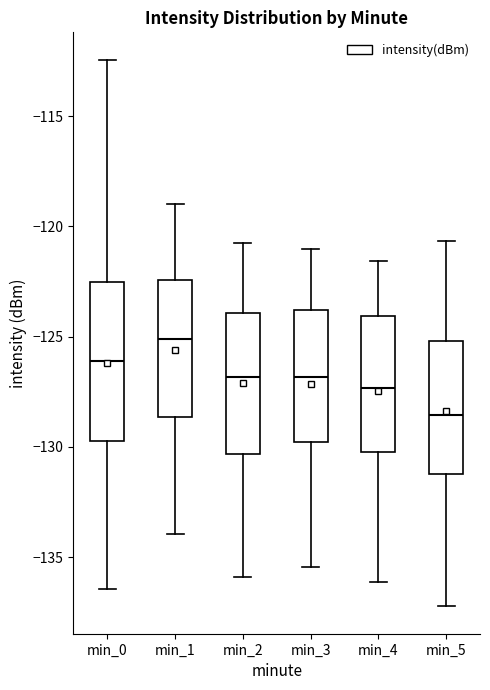

Reading left to right, read every box against the y-axis: the position of its median line, the range the box covers, and the ends of its whiskers. The values are not printed on the chart, so give them approximately, as read against the axis.

min_0: median -126.0, box -129.5 to -122.5, whiskers -136.5 to -112.5
min_1: median -125.0, box -128.5 to -122.5, whiskers -134.0 to -119.0
min_2: median -127.0, box -130.5 to -124.0, whiskers -136.0 to -121.0
min_3: median -127.0, box -130.0 to -124.0, whiskers -135.5 to -121.0
min_4: median -127.5, box -130.0 to -124.0, whiskers -136.0 to -121.5
min_5: median -128.5, box -131.0 to -125.0, whiskers -137.0 to -120.5